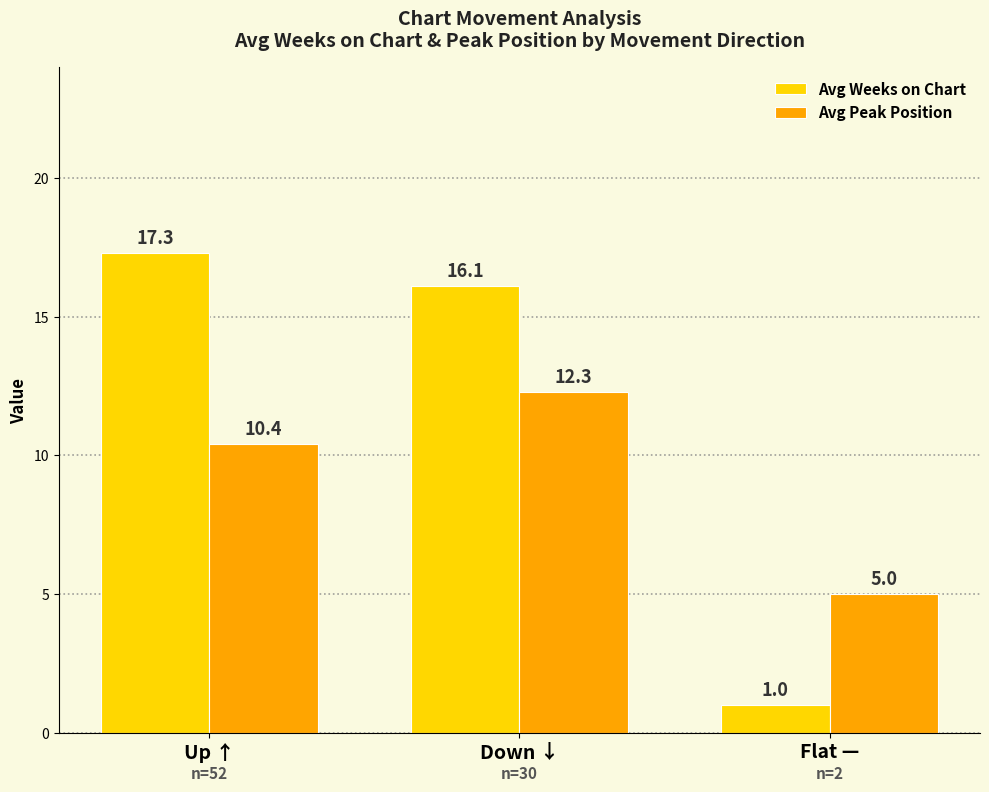

Which series has the largest range (max minus min)?

Avg Weeks on Chart